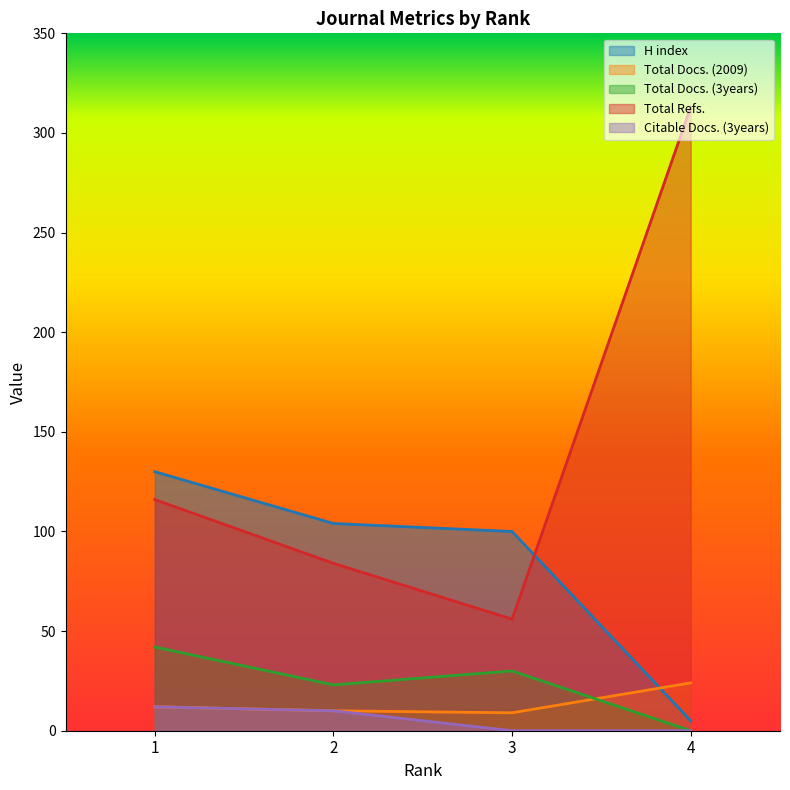

Reading left to right, list all the values displayed in this chart.

H index: 130	104	100	5
Total Docs. (2009): 12	10	9	24
Total Docs. (3years): 42	23	30	0
Total Refs.: 116	84	56	313
Citable Docs. (3years): 12	10	0	0